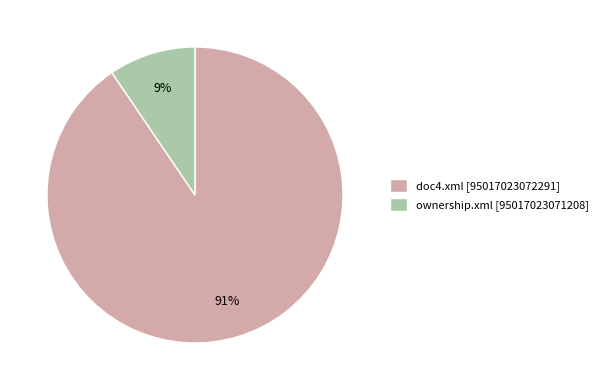

Is the sum of ownership.xml [95017023071208] and doc4.xml [95017023072291] greater than half?

Yes